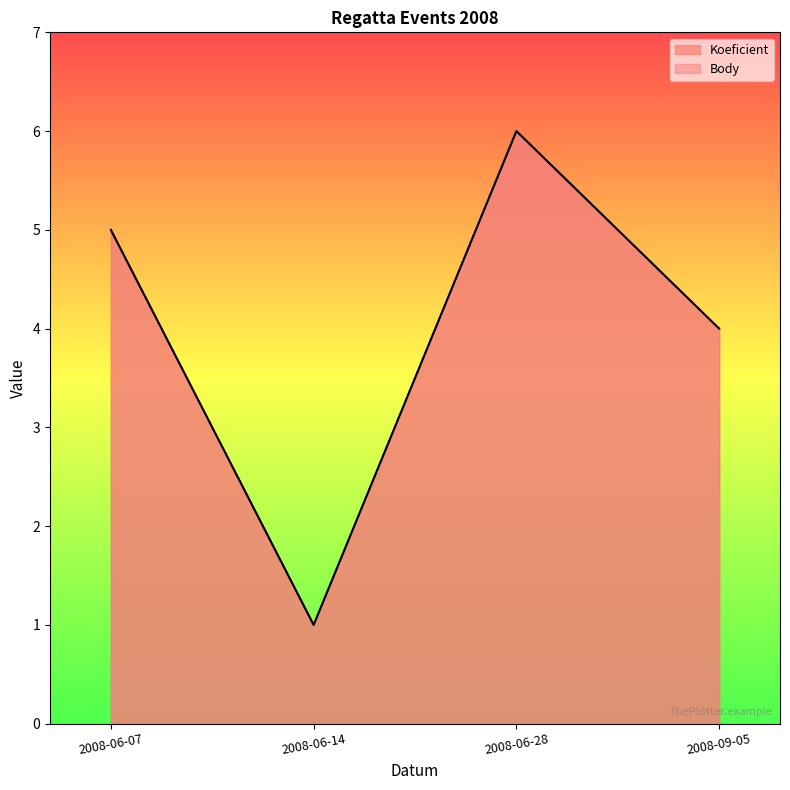

True or false: Body and Koeficient cross at least once.

False